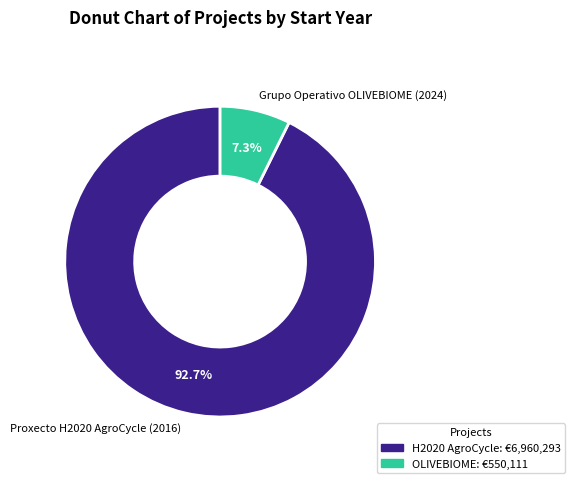

Rank the categories by value from lowest to highest.

Grupo Operativo OLIVEBIOME (2024), Proxecto H2020 AgroCycle (2016)